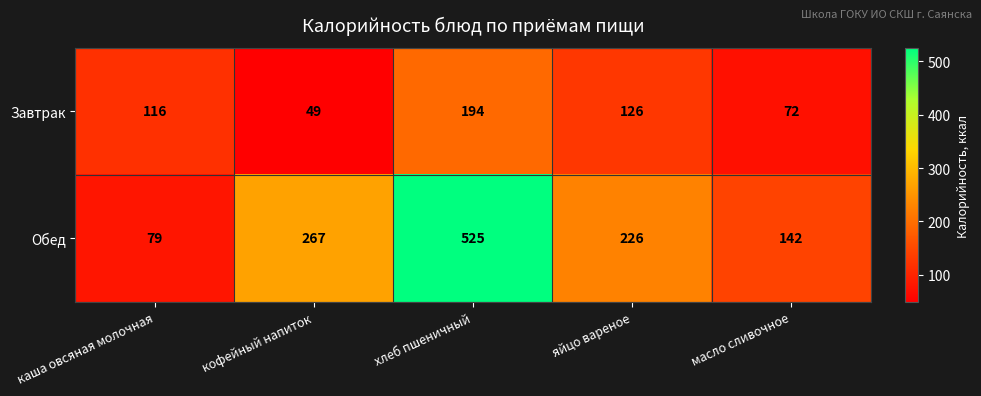

Read the Завтрак value at яйцо вареное, to the nearest 10.

130